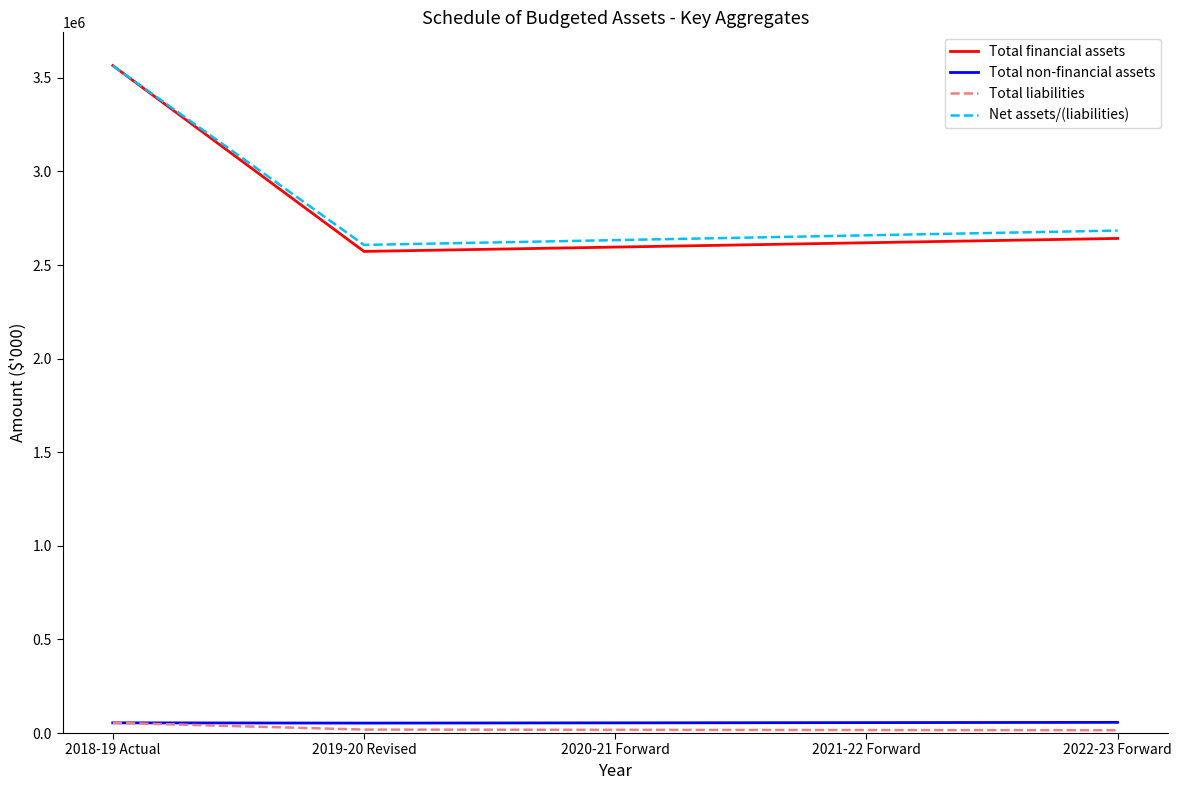

Rank the series at 2021-22 Forward from highest to lowest value.

Net assets/(liabilities), Total financial assets, Total non-financial assets, Total liabilities